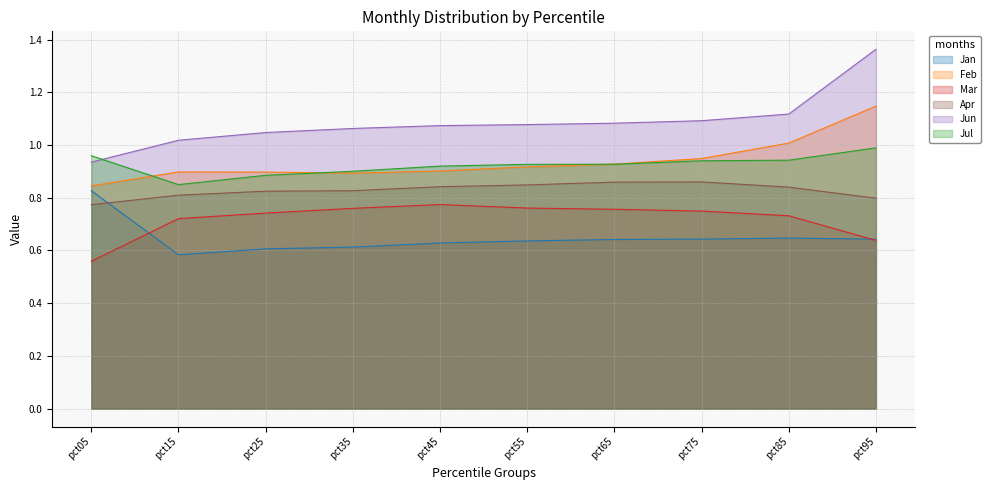

How many series are shown in this chart?

6